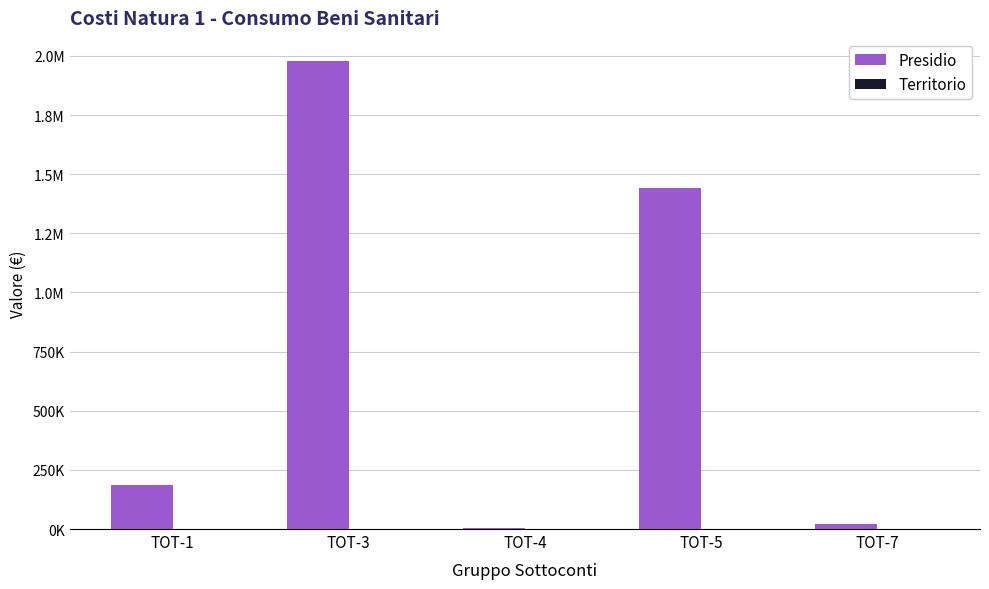

Between TOT-5 and TOT-4, which is larger?

TOT-5